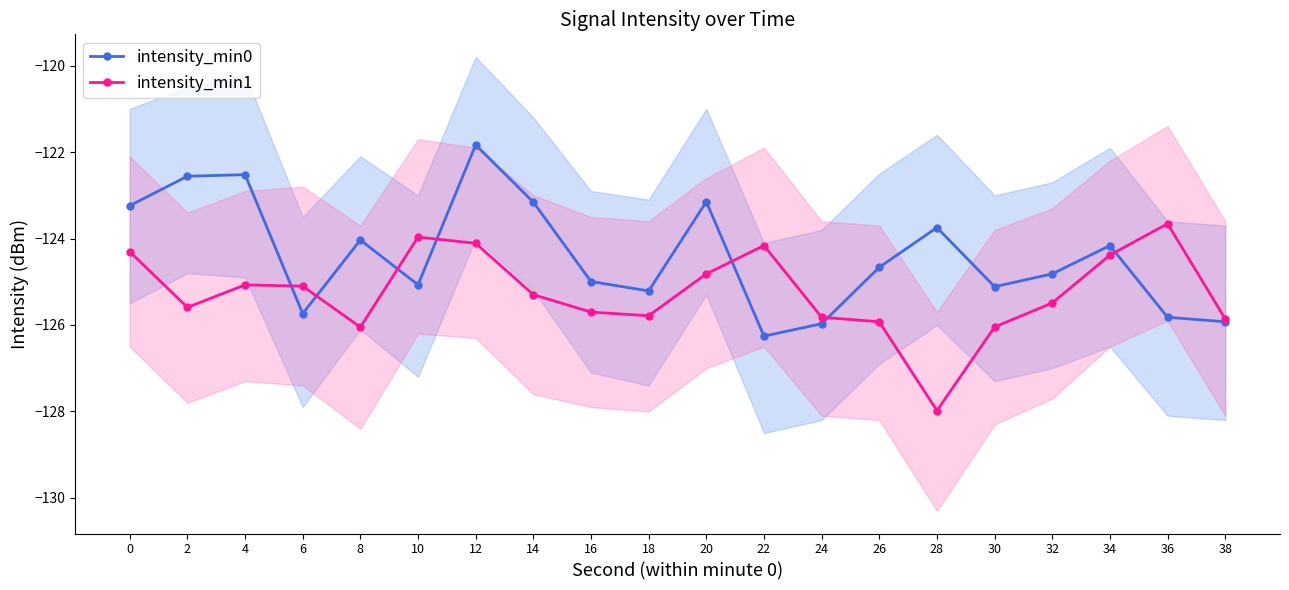

True or false: intensity_min0 has a value of -125.9 at 38.

True